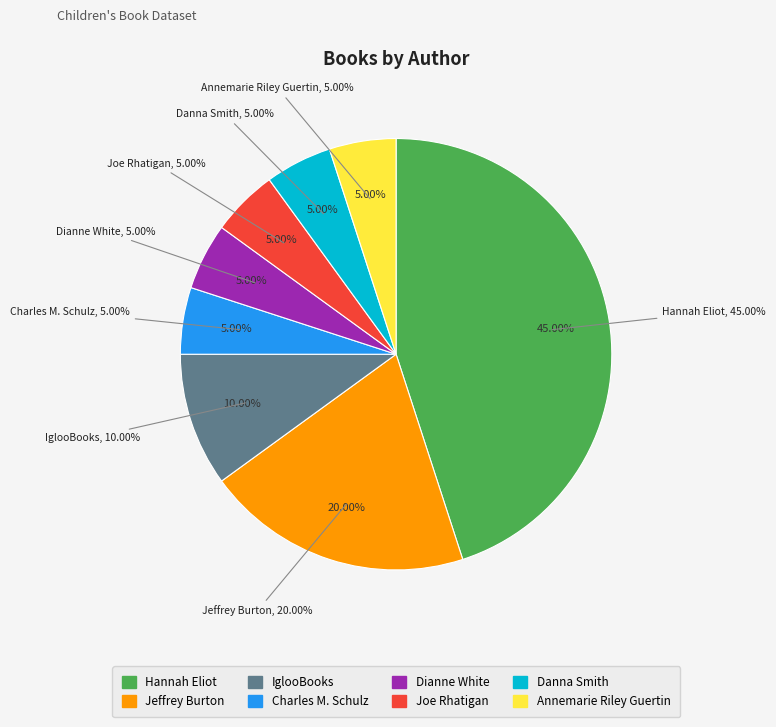

What is the ratio of the value at Charles M. Schulz to the value at IglooBooks?

0.5